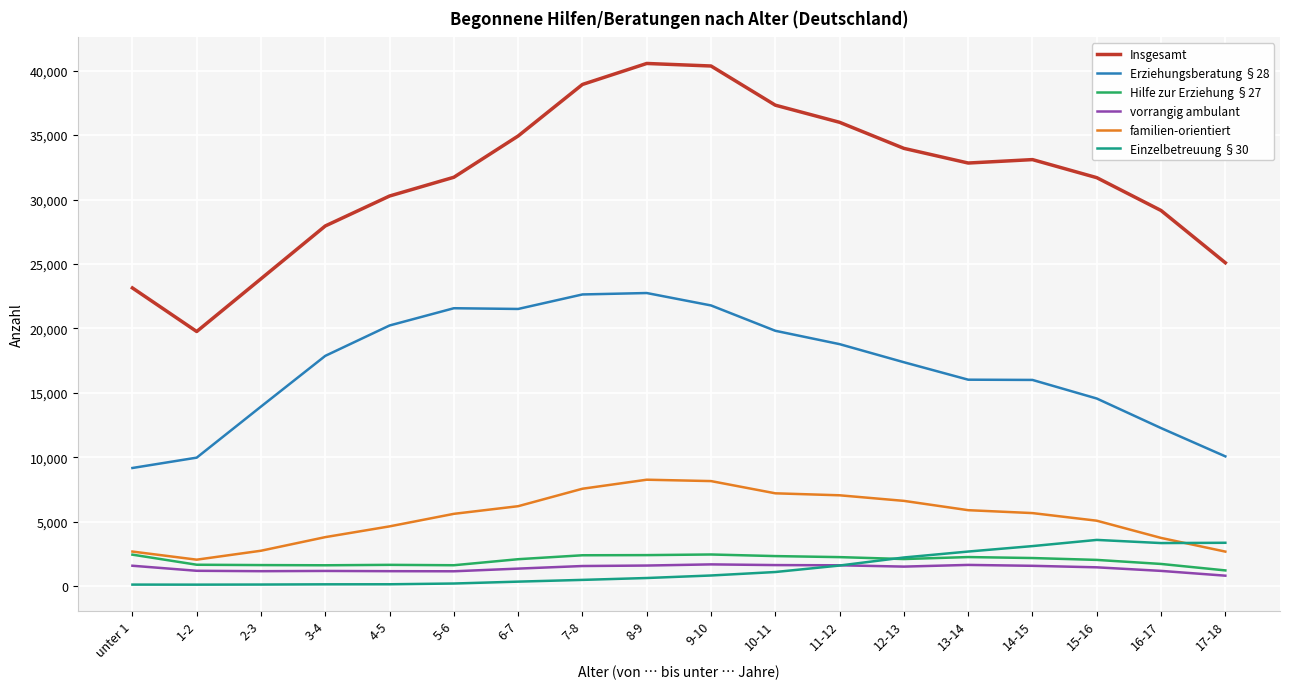

True or false: Hilfe zur Erziehung §27 and Insgesamt cross at least once.

False